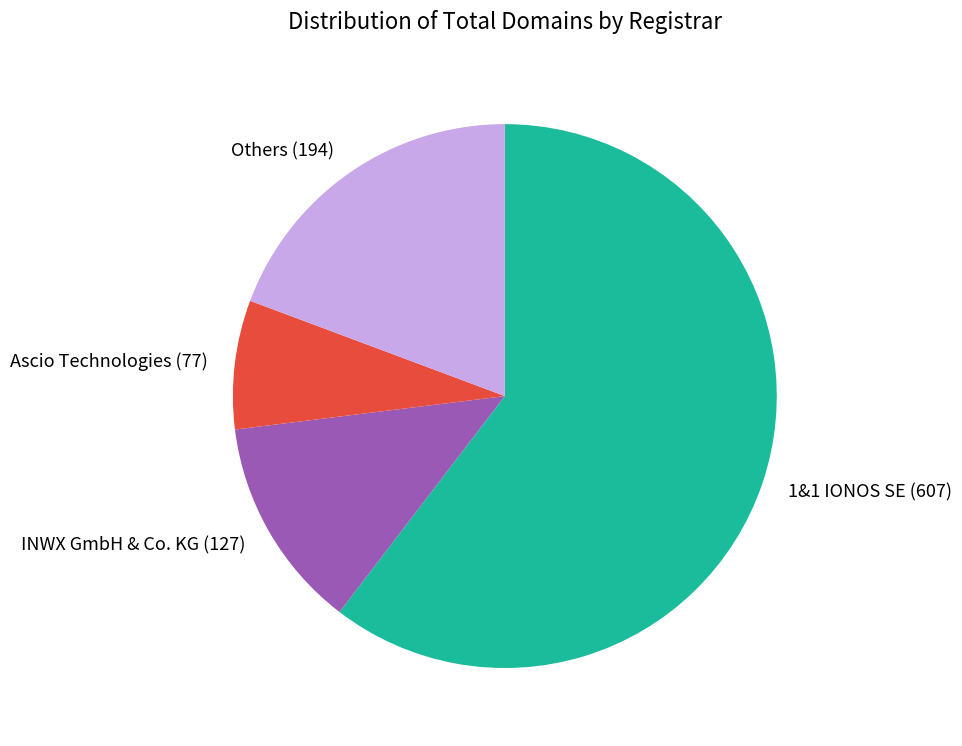

Count the number of slices in the pie.

4